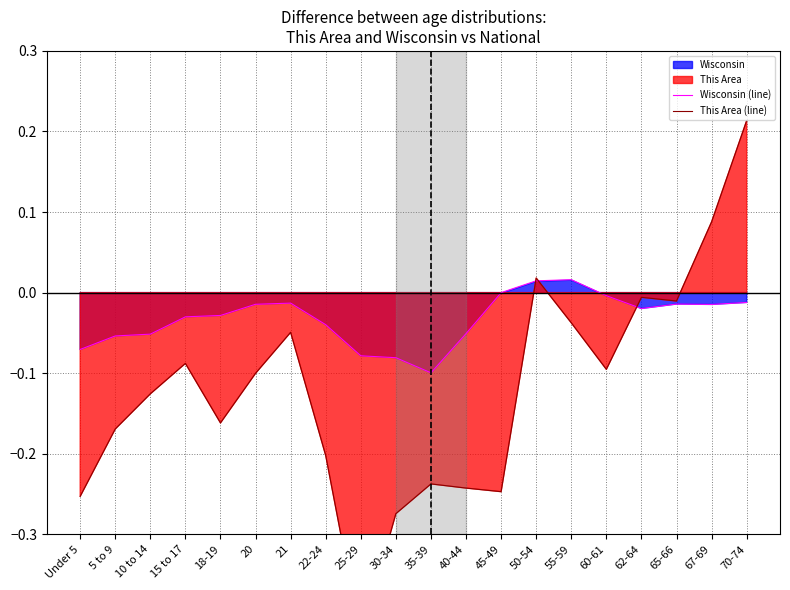

Rank the series by their average value, from lowest to highest.

This Area (line), Wisconsin (line)